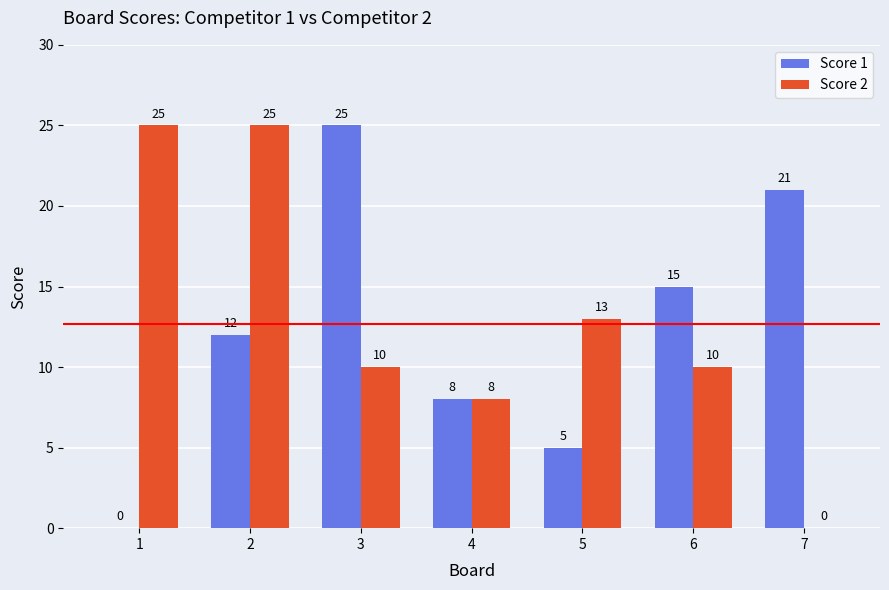

What is the average value of the Score 2 series?

13